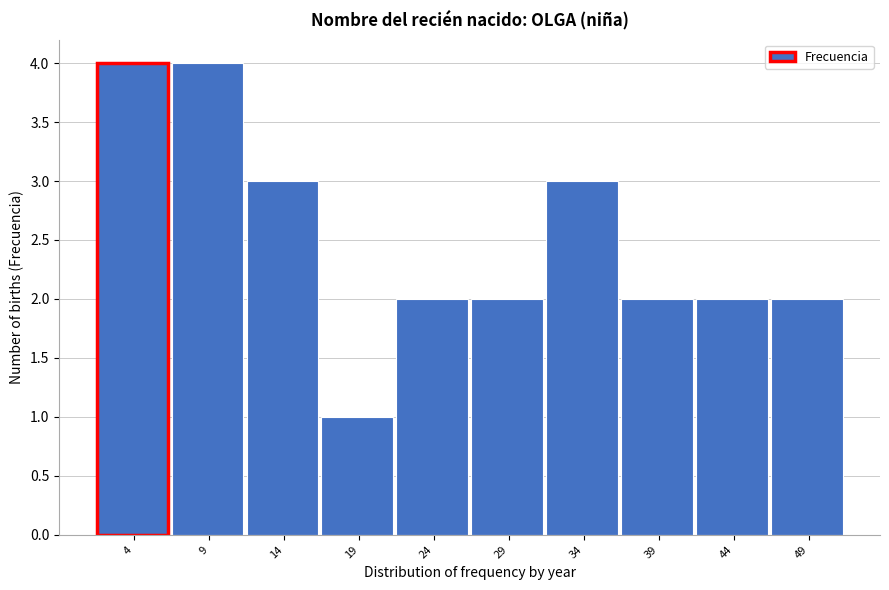

Reading right to left, transcribe all the data shown in this chart.

2	2	2	3	2	2	1	3	4	4